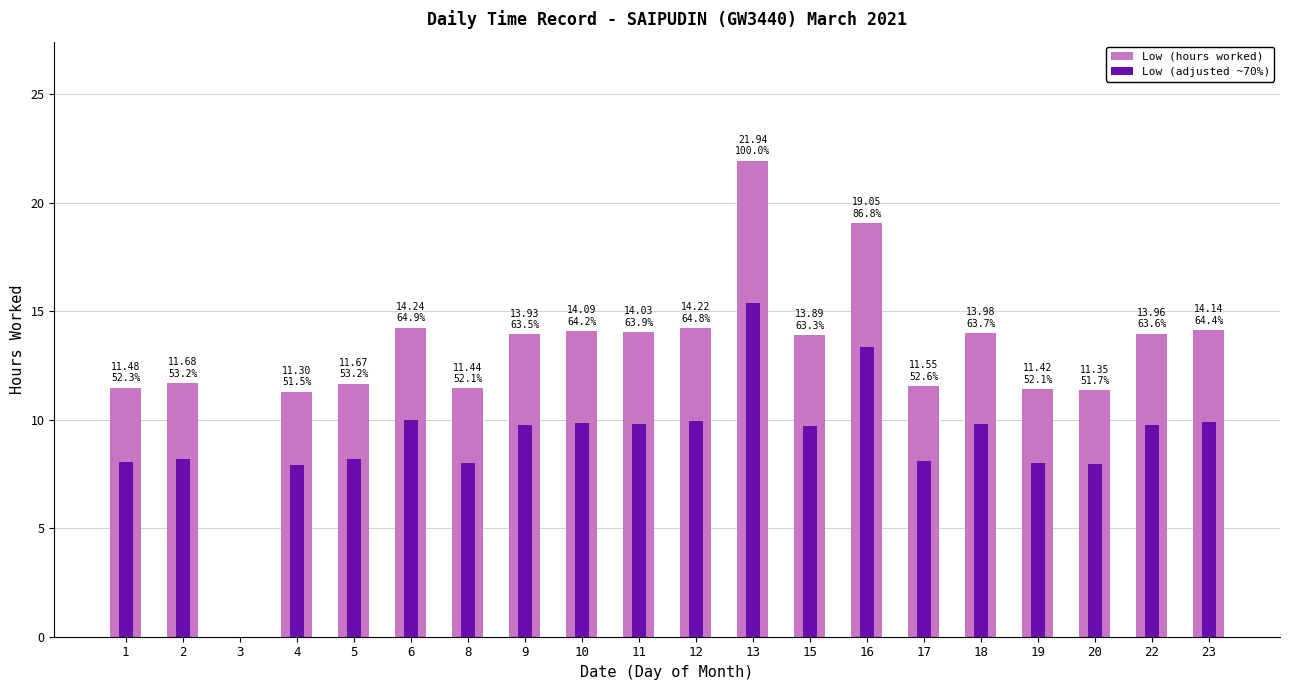

What is the maximum value for Low (hours worked)?

21.9